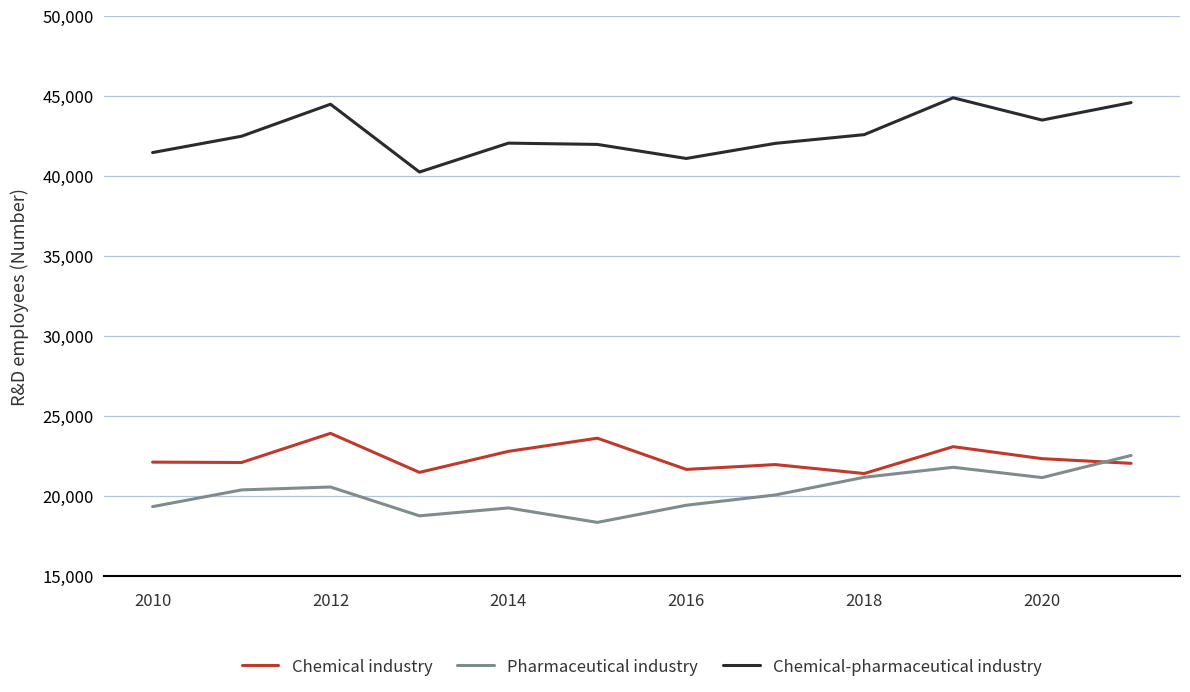

What is the smallest value displayed?

18357